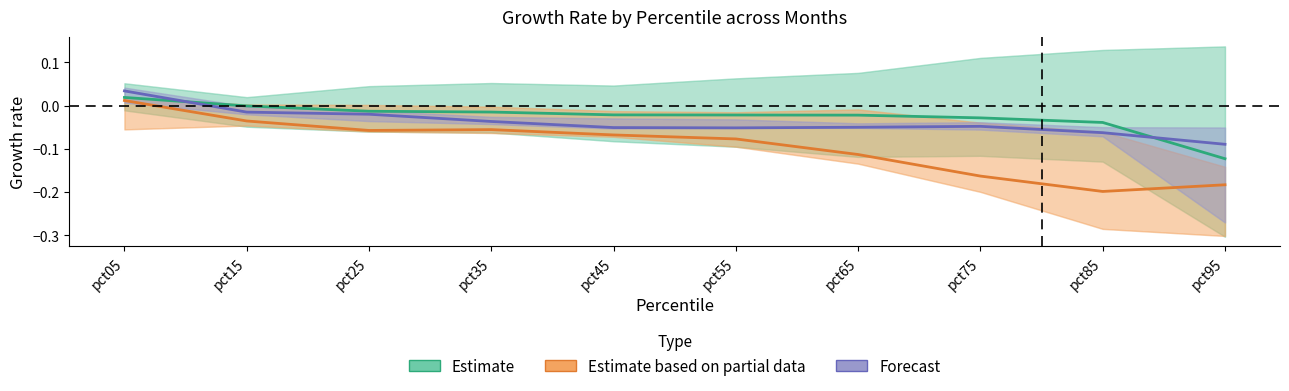

At which category does the chart reach its minimum across all series?

pct85